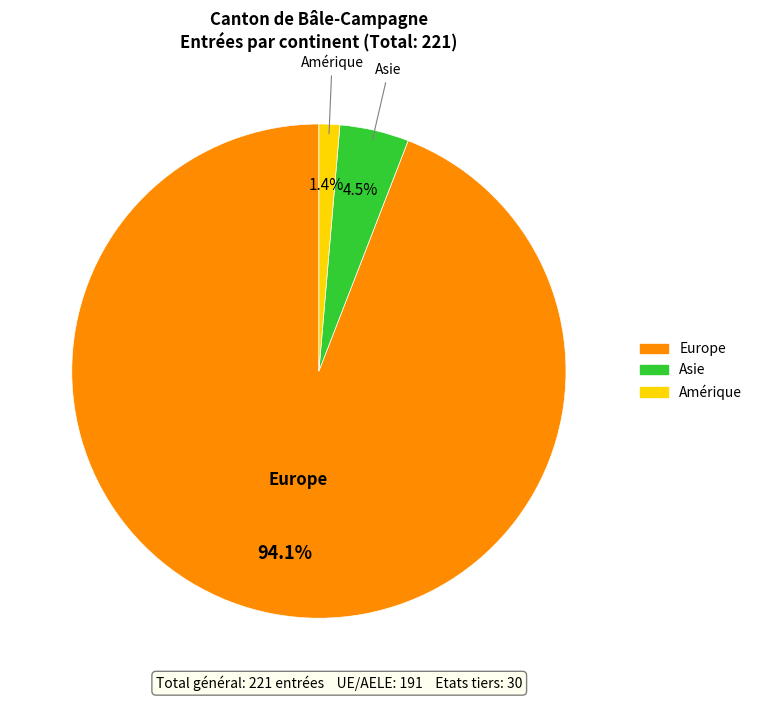

Is there any slice that represents more than half of the pie?

Yes